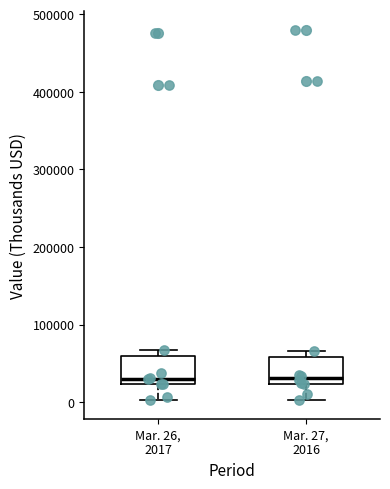

Where does the lower whisker of the box for Mar. 27, 2016 end on the y-axis? The values are not printed on the chart, so give them approximately, as read against the axis.

0